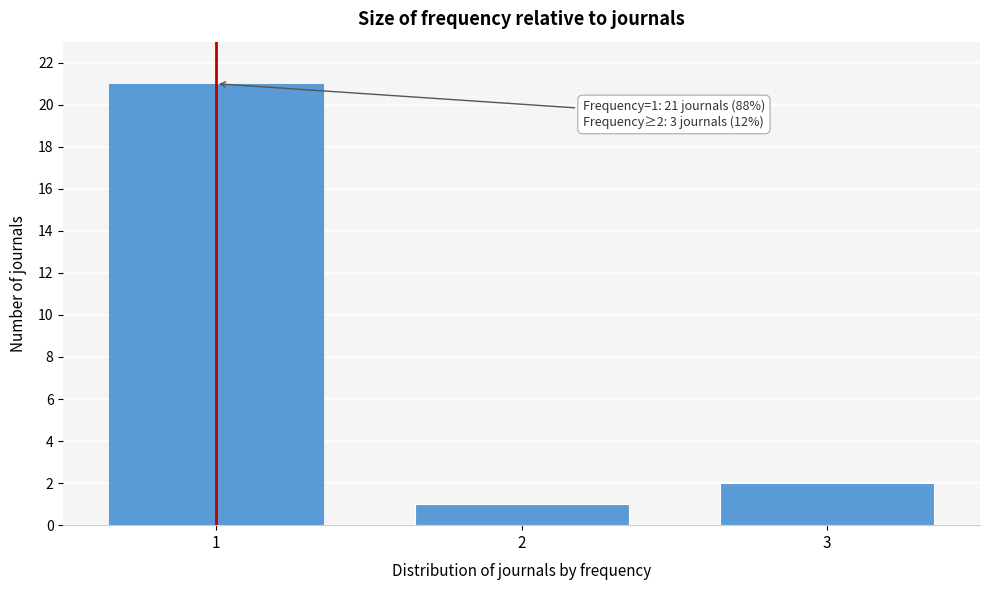

Reading left to right, transcribe all the data shown in this chart.

21	1	2